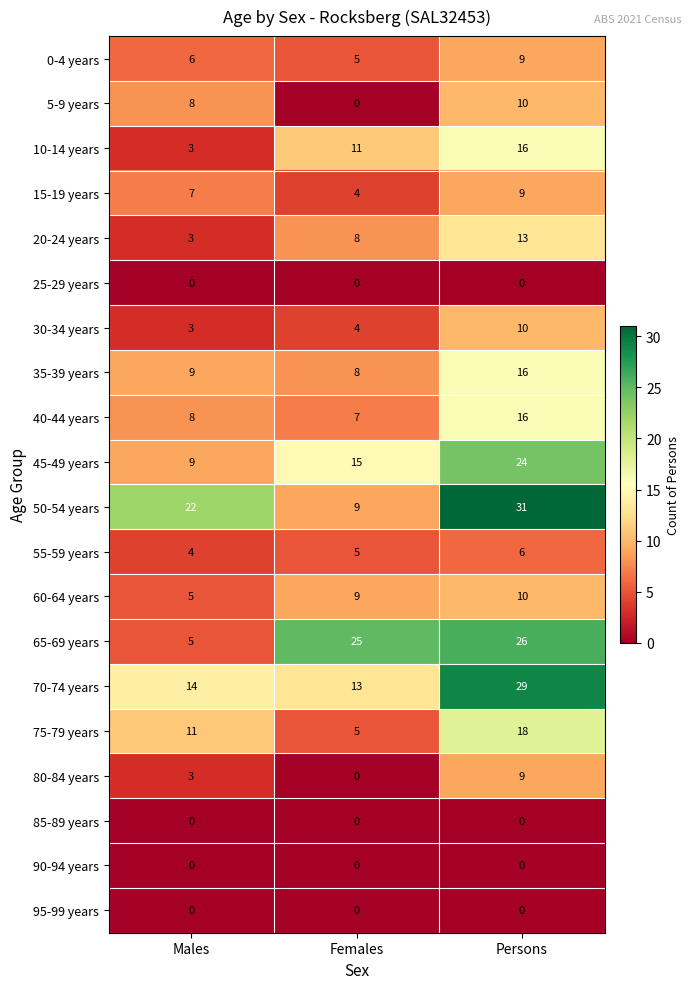

Which series has the largest total across all categories?

50-54 years